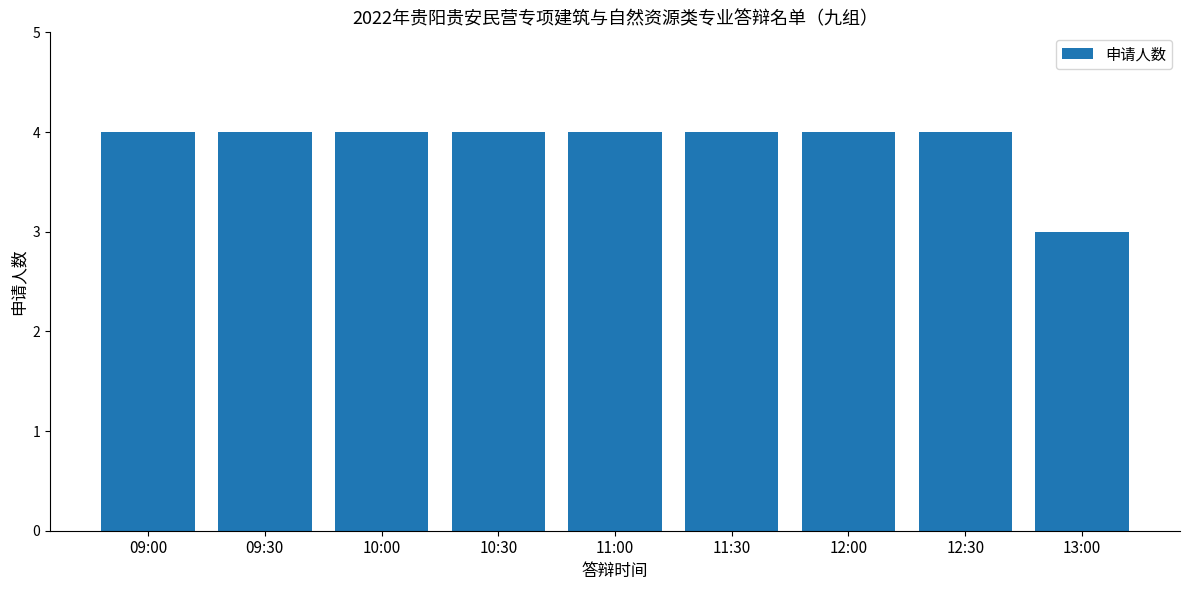

Read the value at 09:00.

4